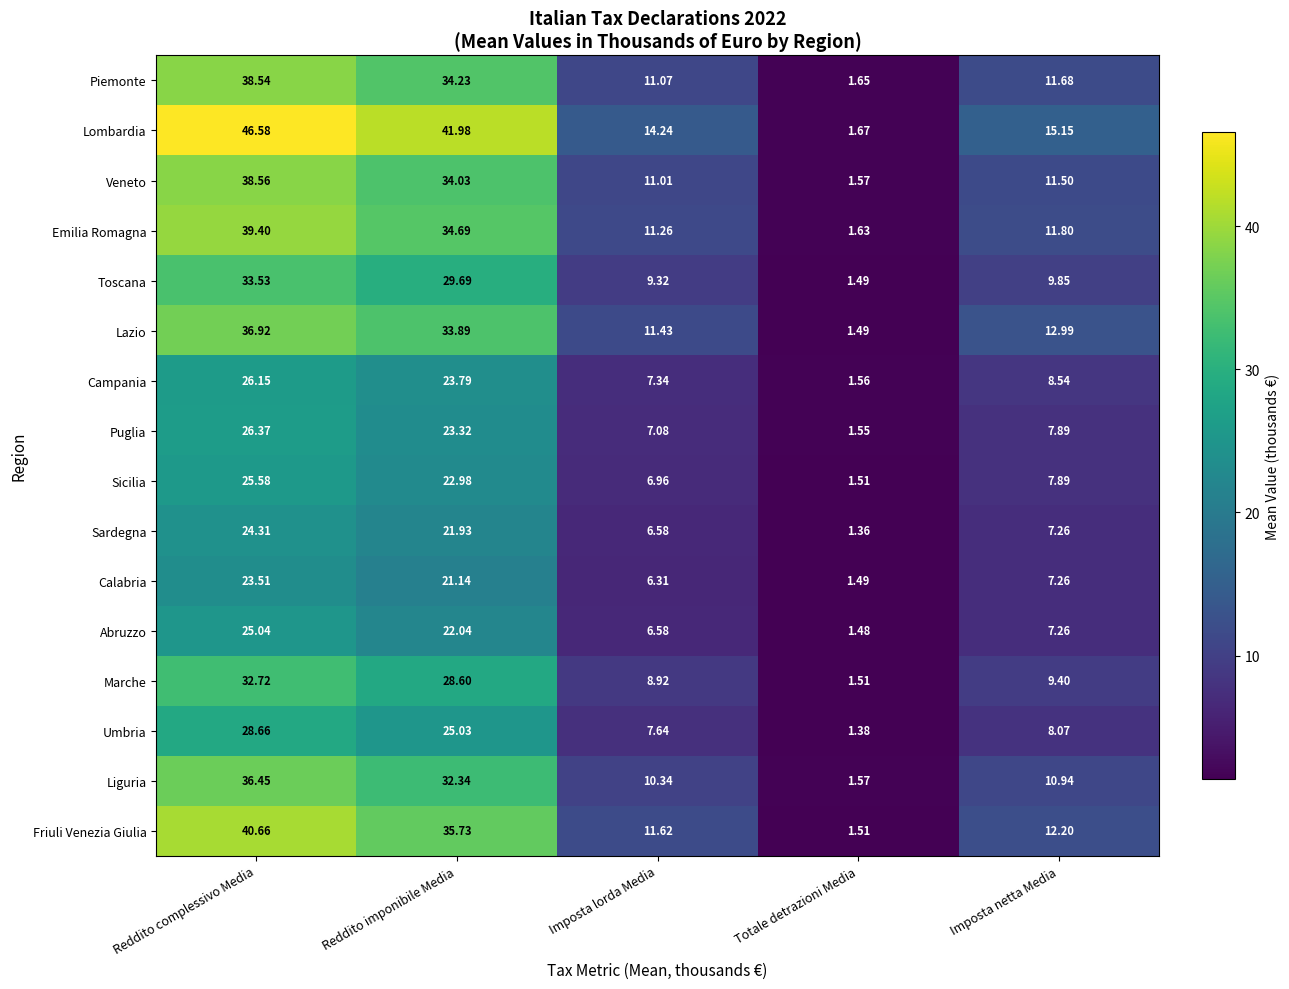

Which label corresponds to the smallest value in the chart?

Totale detrazioni Media